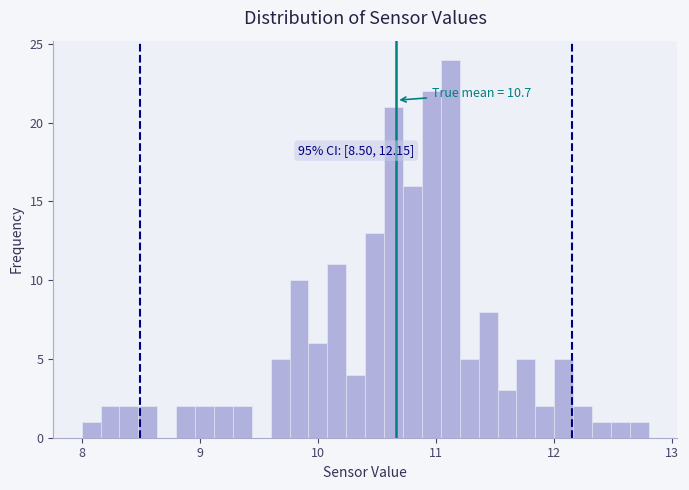

Around what value on the x-axis is the tallest bar? Give the approximate position of its centre, as read against the axis.

11.1